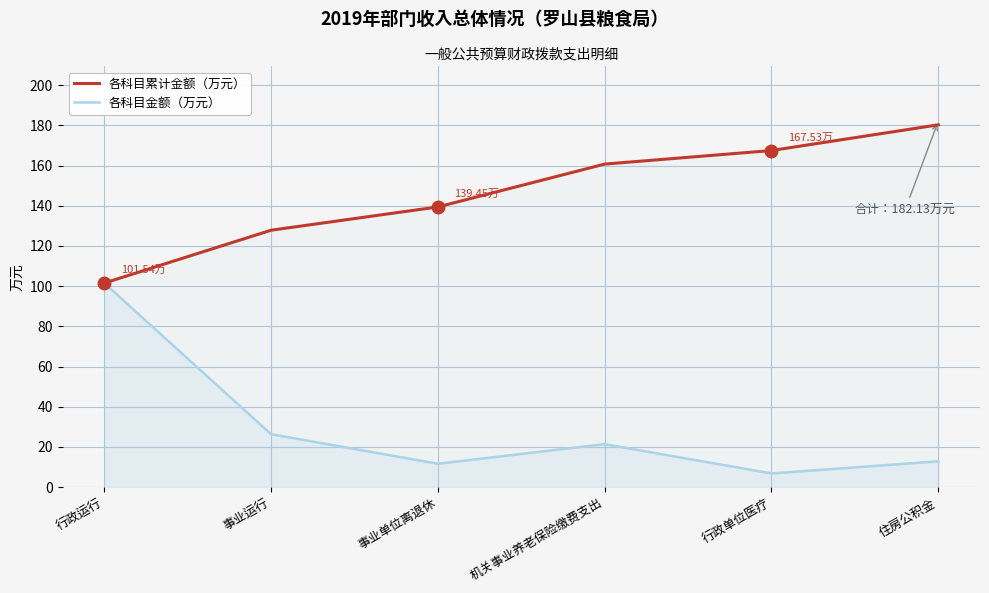

Count the number of data series in this chart.

2